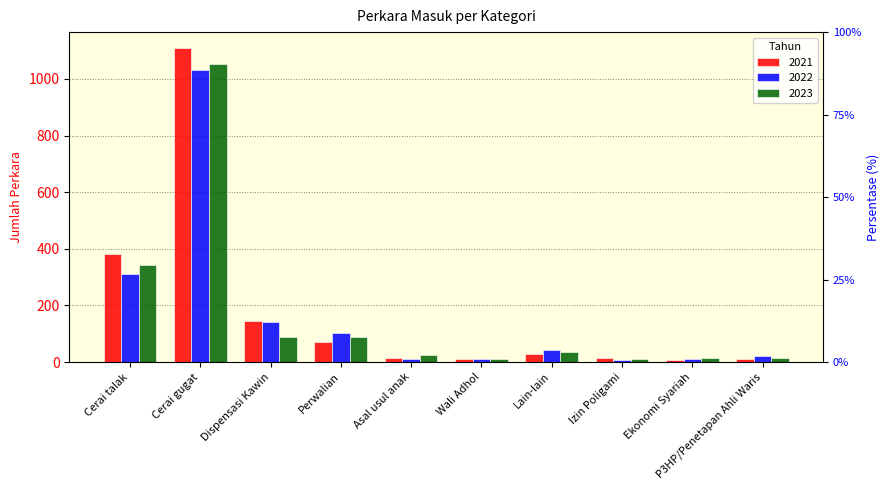

At which label does 2022 reach its minimum?

Izin Poligami